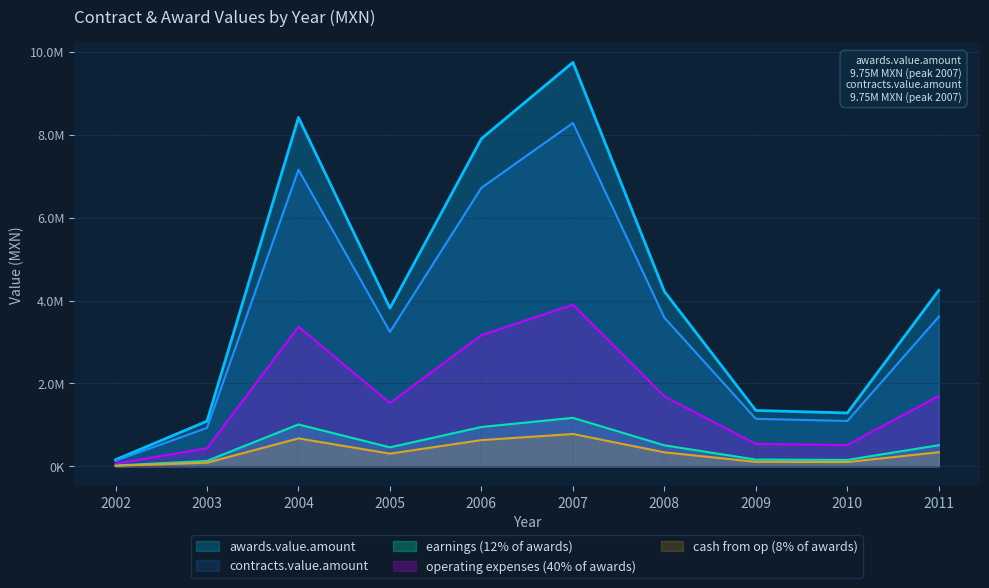

The value of contracts.value.amount at 2008 is 1437301.6. True or false?

False